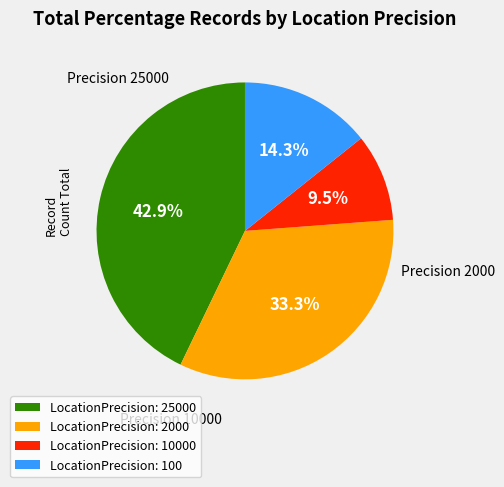

Which has a higher value, LocationPrecision: 100 or LocationPrecision: 25000?

LocationPrecision: 25000